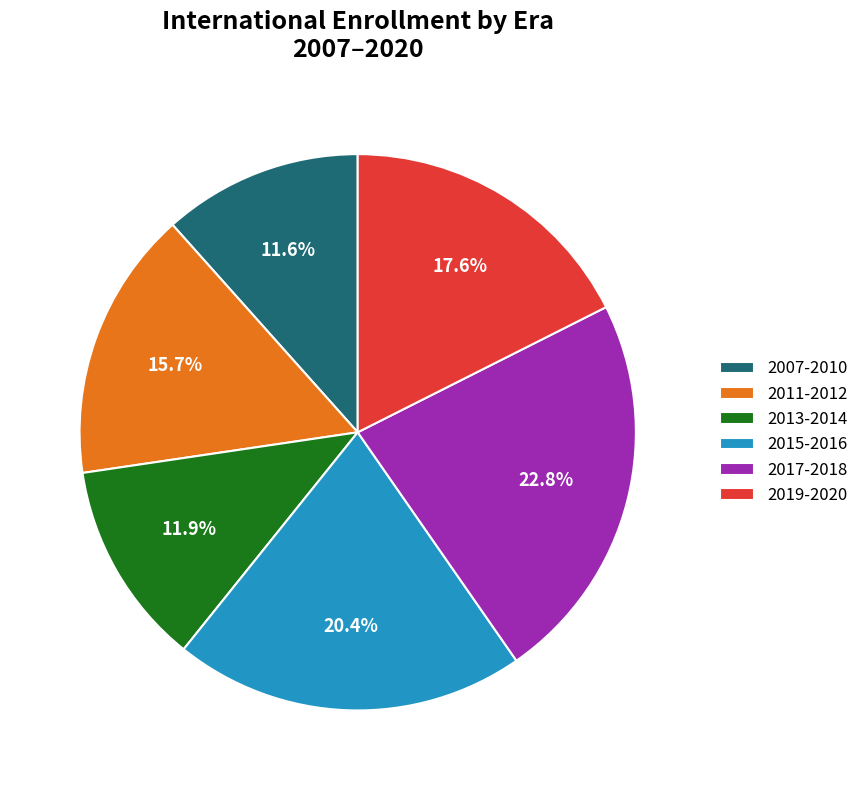

Is 2017-2018 the majority of the pie?

No